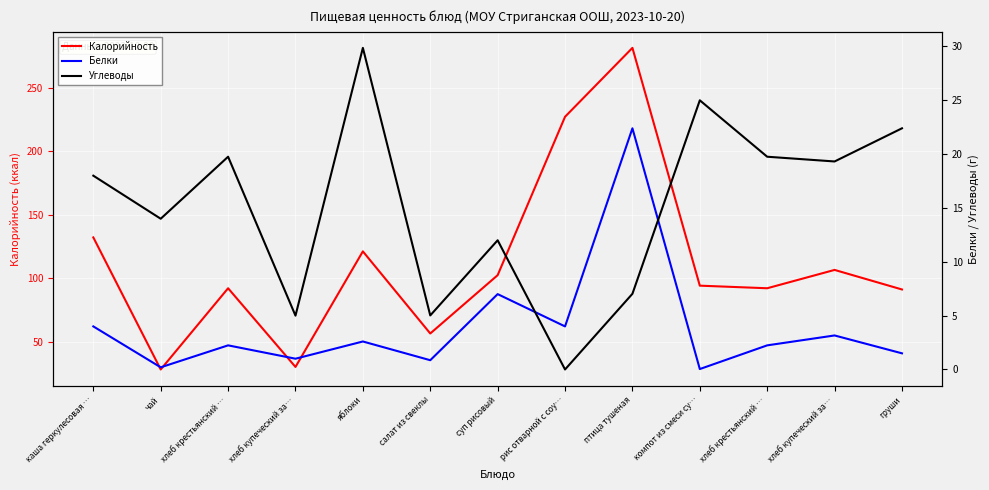

Rank the series by their maximum value, from lowest to highest.

Белки, Углеводы, Калорийность